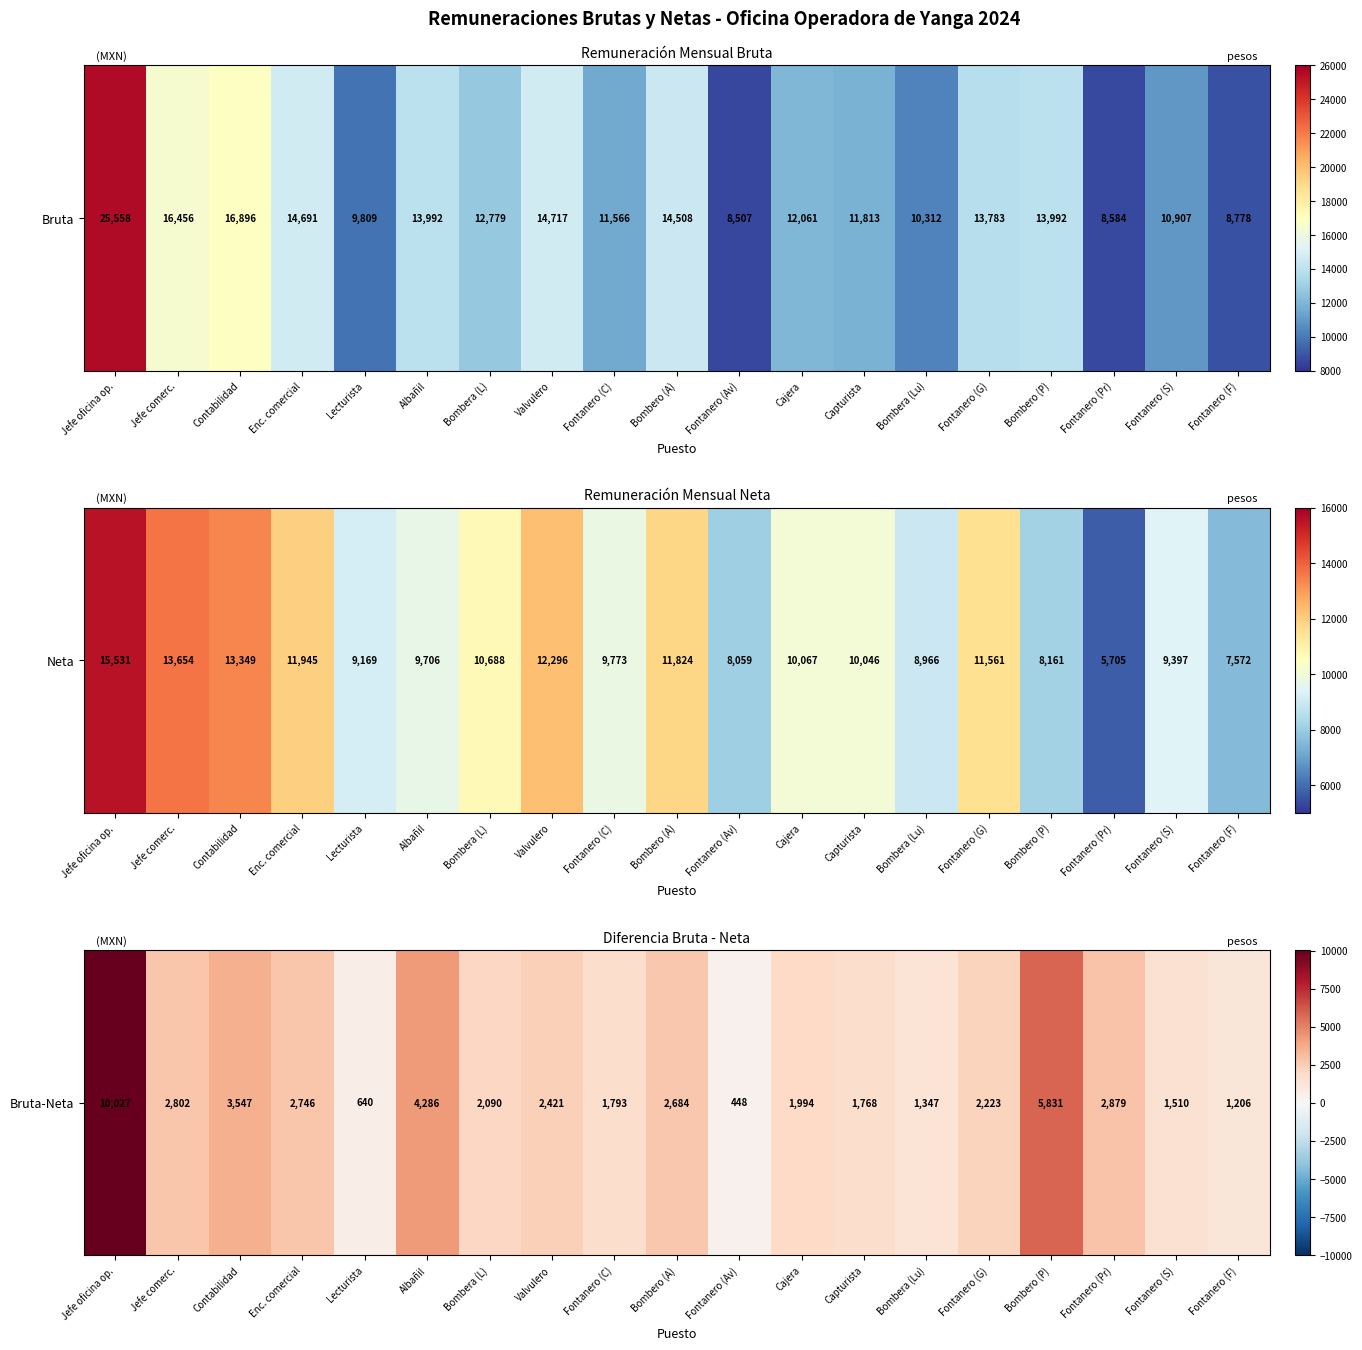

Rank the categories by value from lowest to highest.

Fontanero (Av), Lecturista, Fontanero (F), Bombera (Lu), Fontanero (S), Capturista, Fontanero (C), Cajera, Bombera (L), Fontanero (G), Valvulero, Bombero (A), Enc. comercial, Jefe comerc., Fontanero (Pr), Contabilidad, Albañil, Bombero (P), Jefe oficina op.